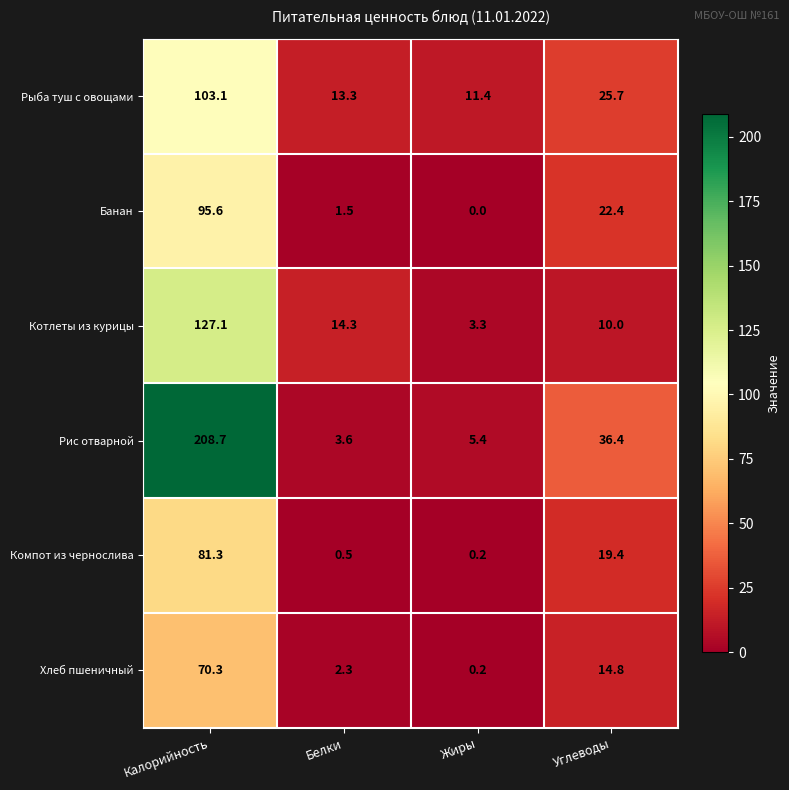

Read the Банан value at Углеводы.

22.4